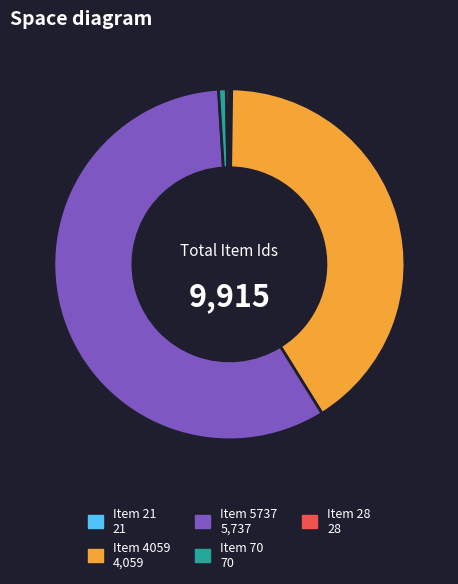

Approximately how many times larger is the value at Item 4059 compared to Item 28?

145.0